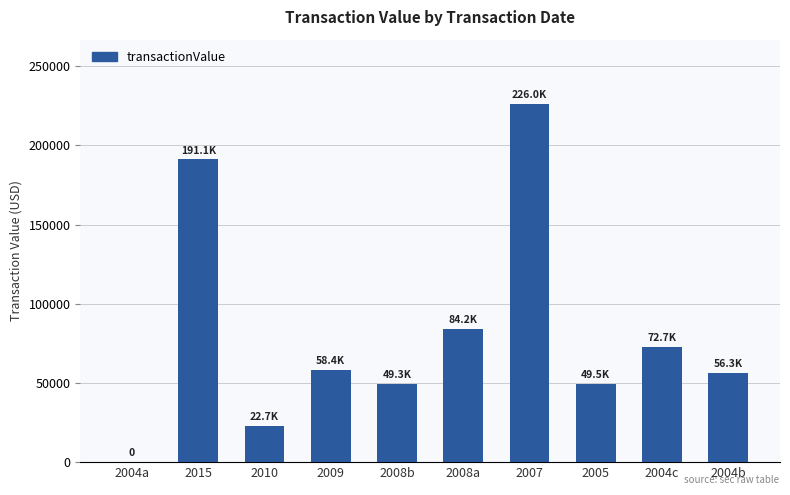

The value at 2008a is 145656. True or false?

False